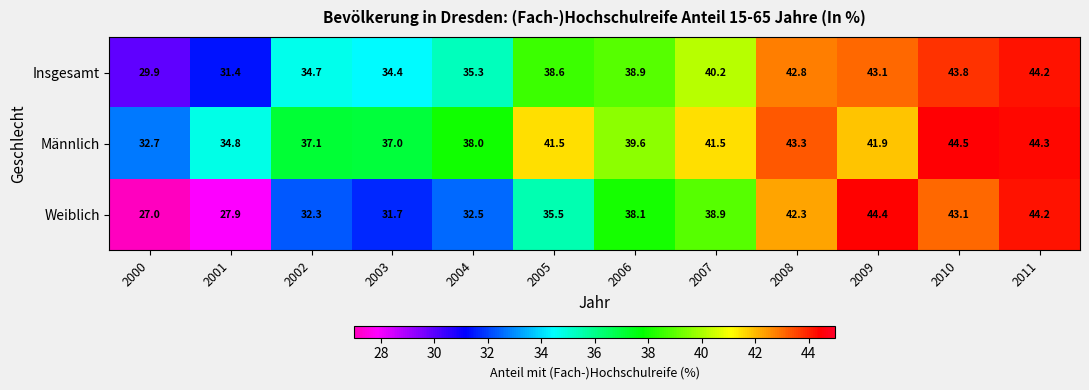

What is the average value of the Weiblich series?

36.5